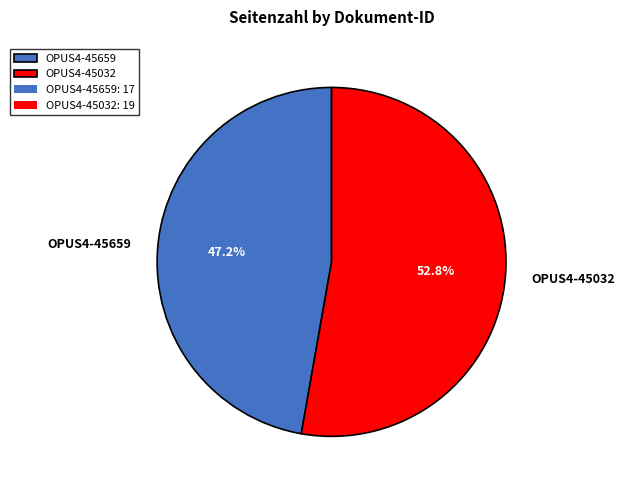

Count the number of slices in the pie.

2